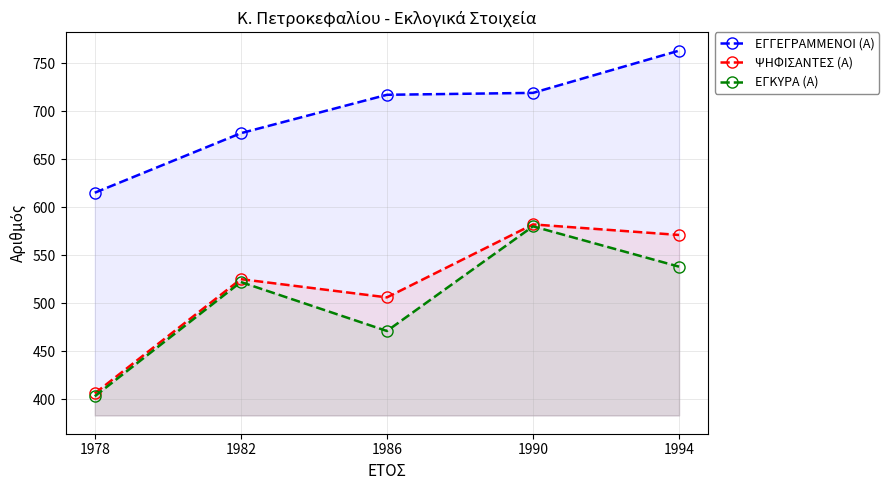

What is the difference between the maximum and minimum values in the ΨΗΦΙΣΑΝΤΕΣ (Α) series?

176